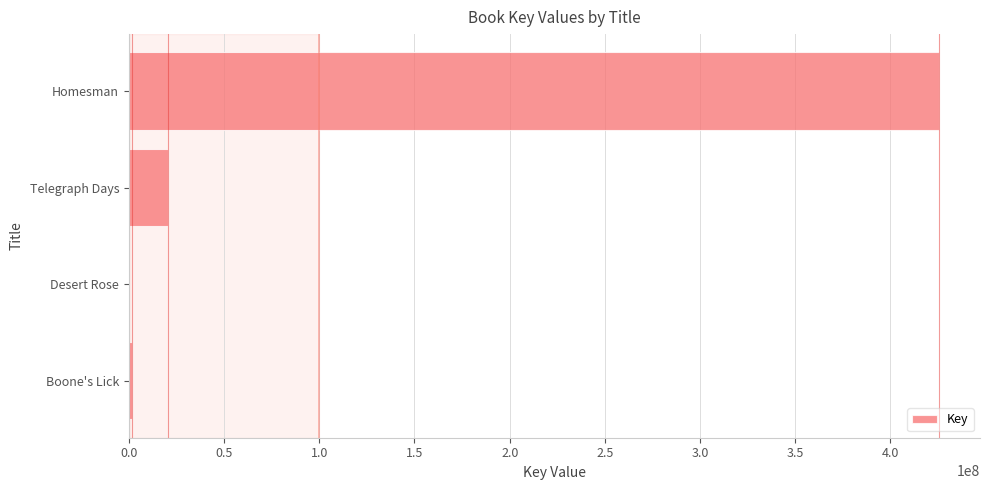

What is the greatest value displayed?

425749829